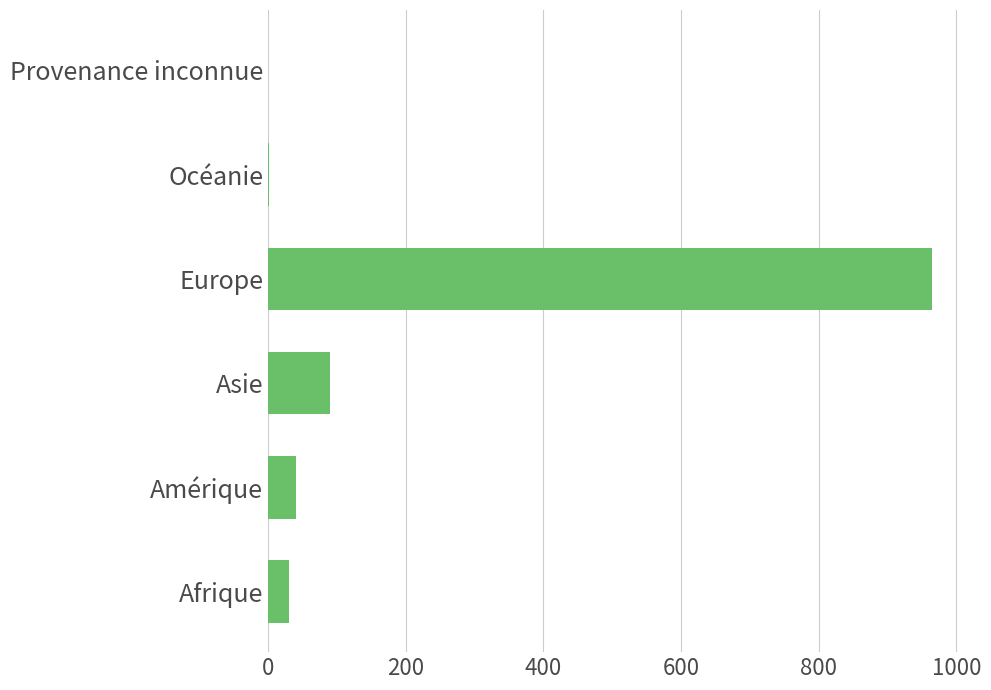

What is the sum of all values?

1128